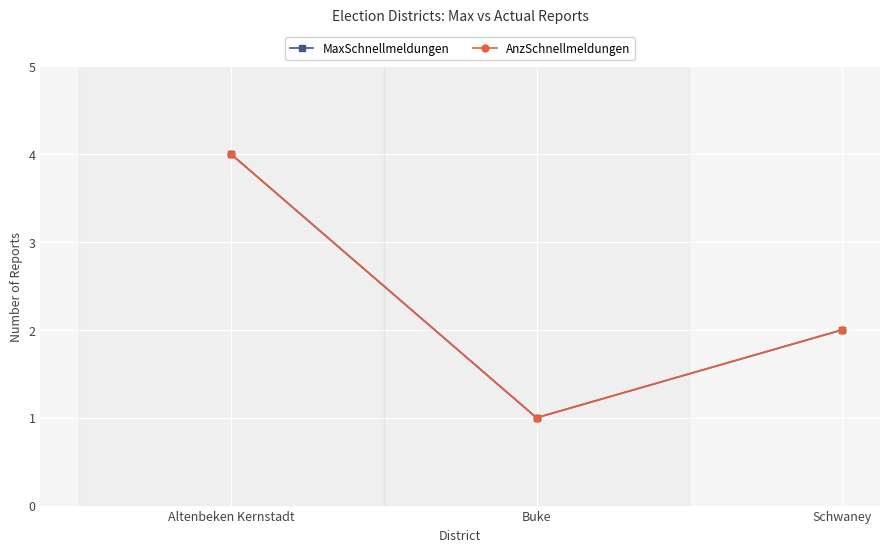

Which label corresponds to the largest value in the chart?

Altenbeken Kernstadt